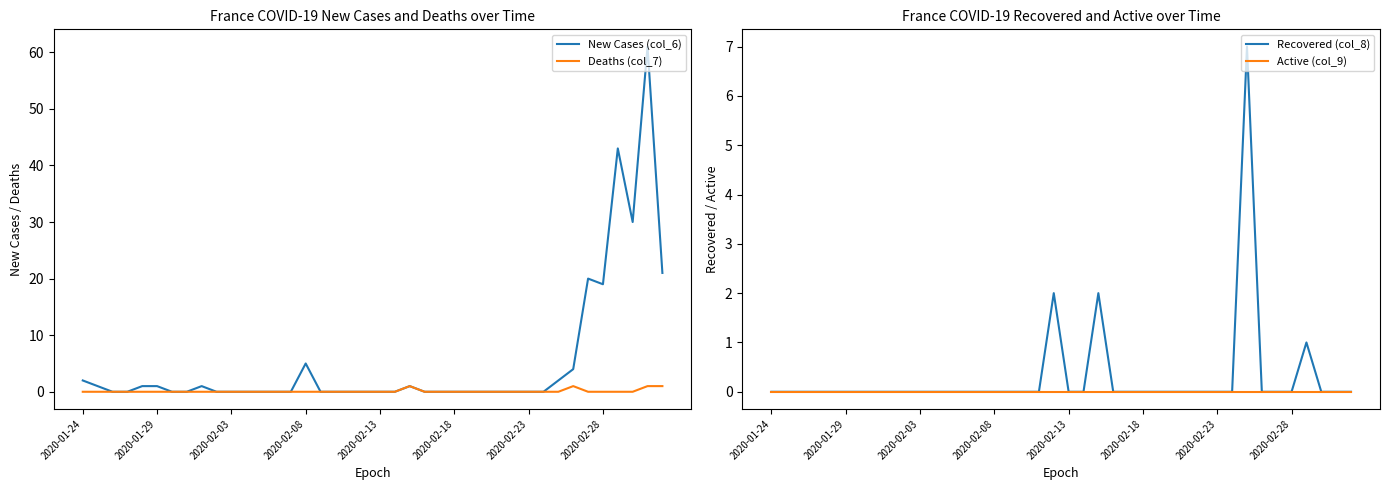

Which category has the lowest value across all series?

2020-02-03